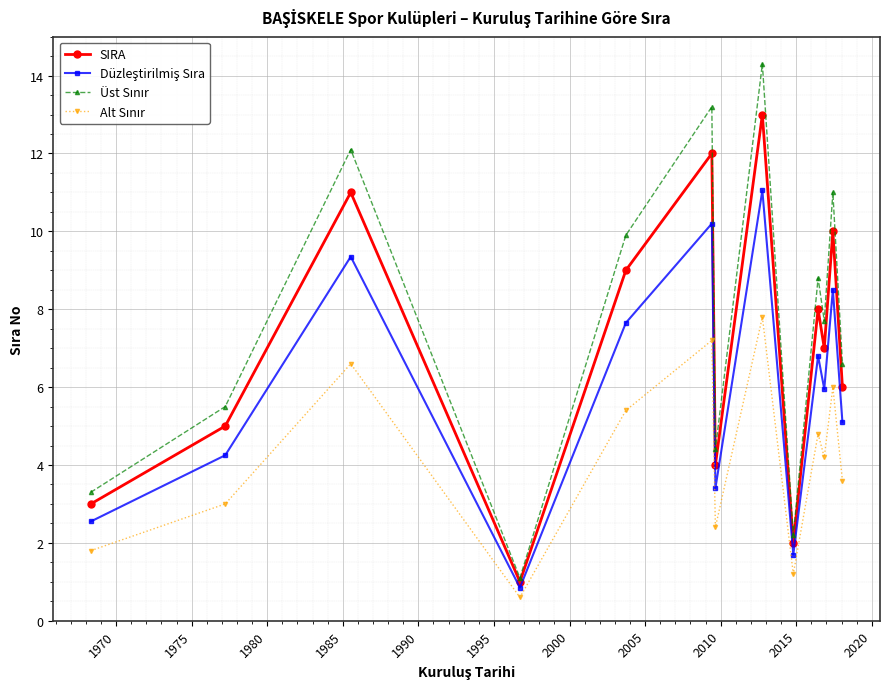

What is the smallest value displayed?

0.6